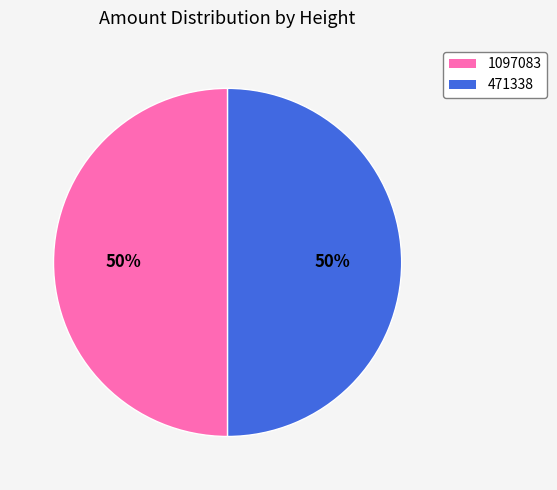

Approximately how many times larger is the value at 471338 compared to 1097083?

1.0